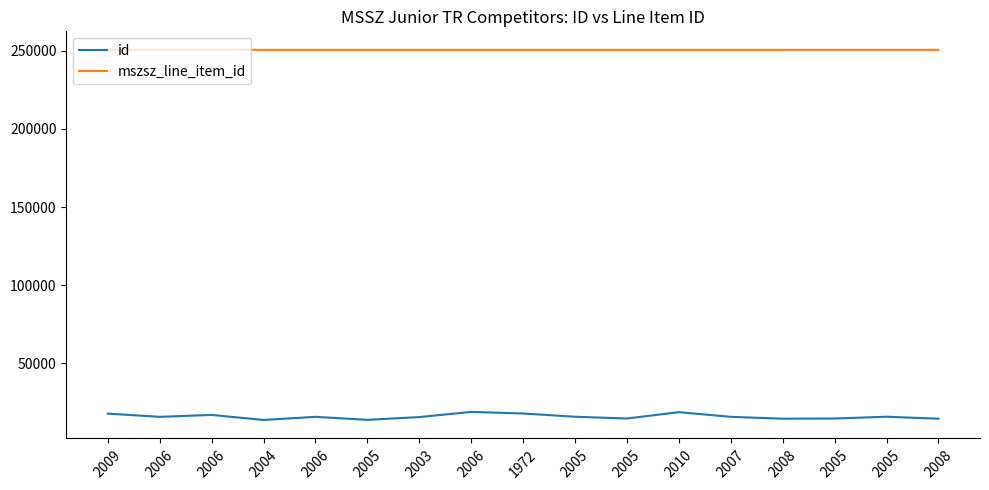

What is the label of the 16th point from the left?

2005